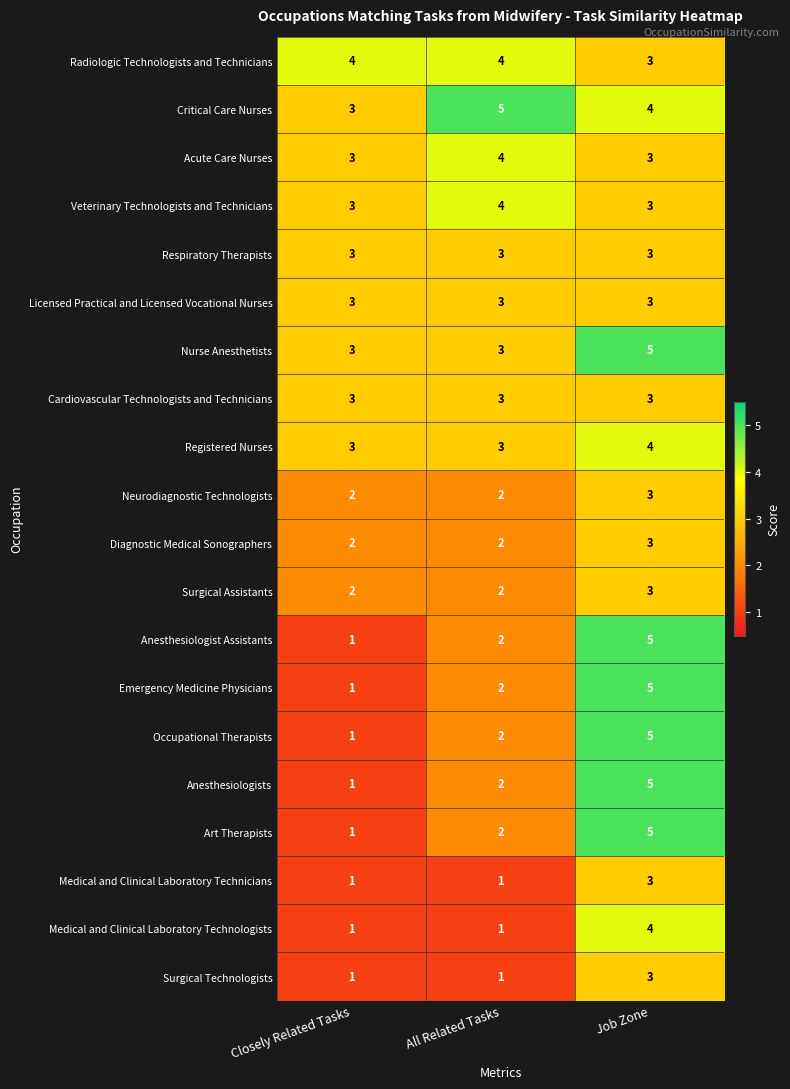

Between Closely Related Tasks and All Related Tasks, which series saw the biggest shift?

Critical Care Nurses